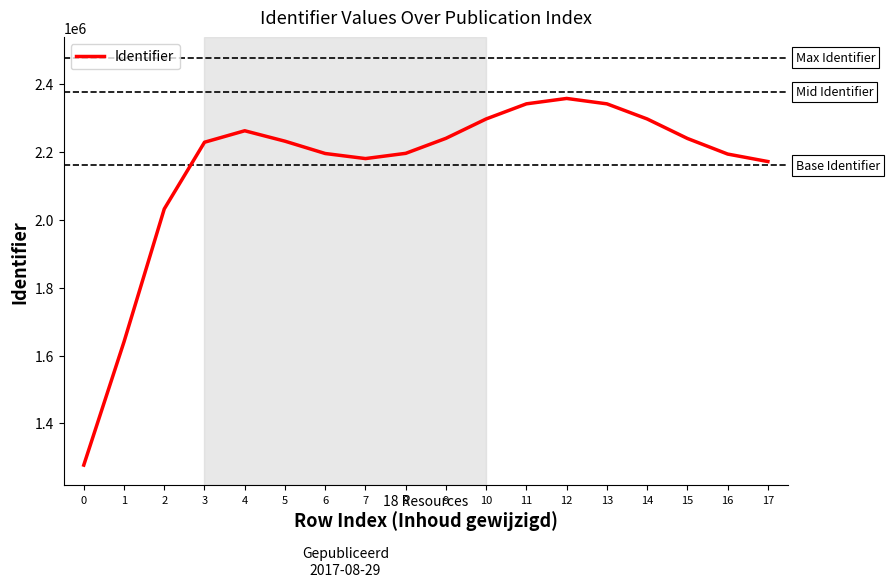

Is it true that the value at 6 is 2195689?

True